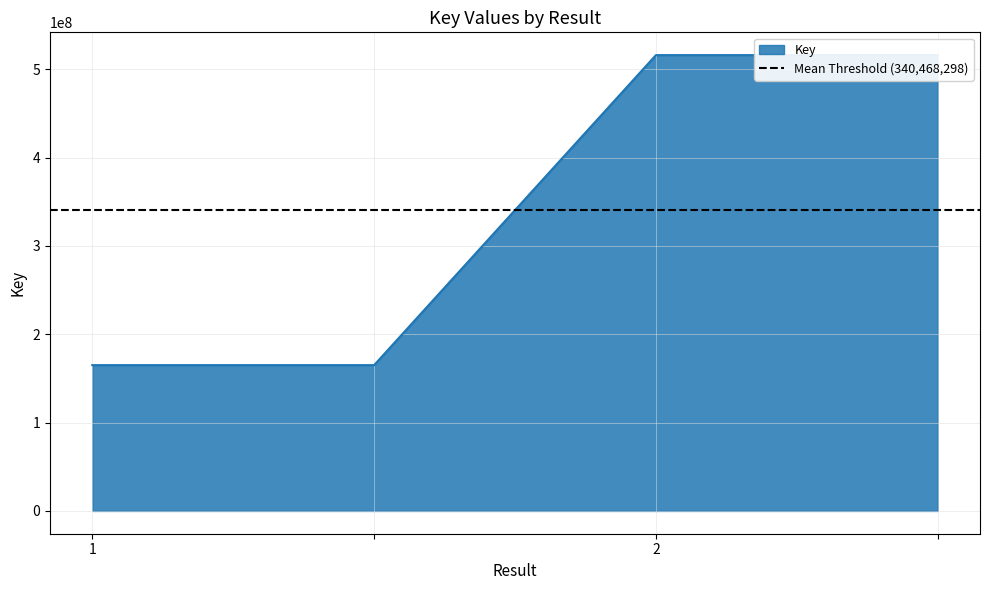

Rank the categories by value from lowest to highest.

1, , 2, 